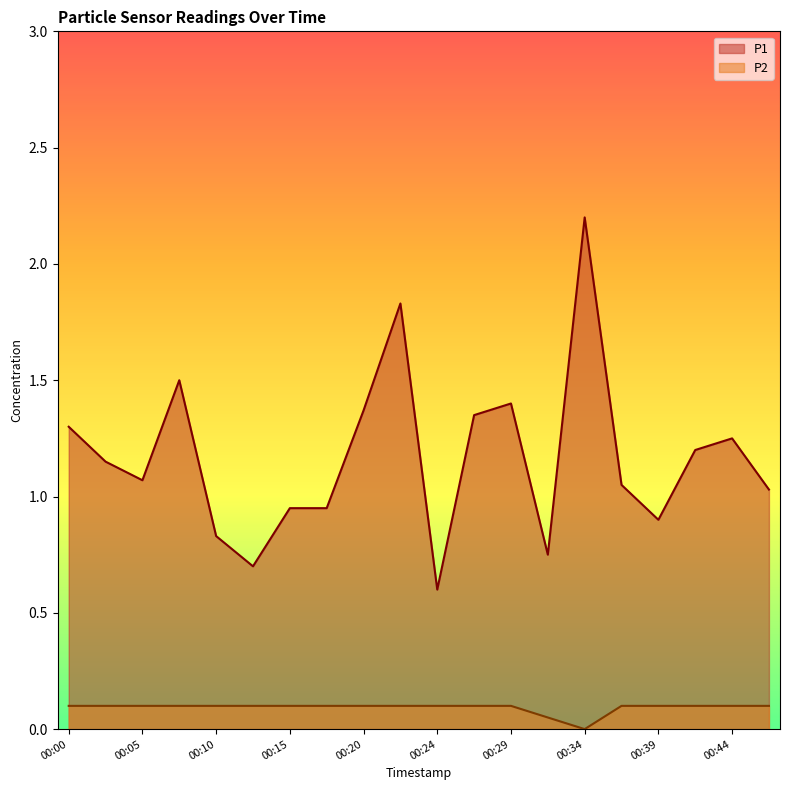

What is the average value of the P2 series?

0.1